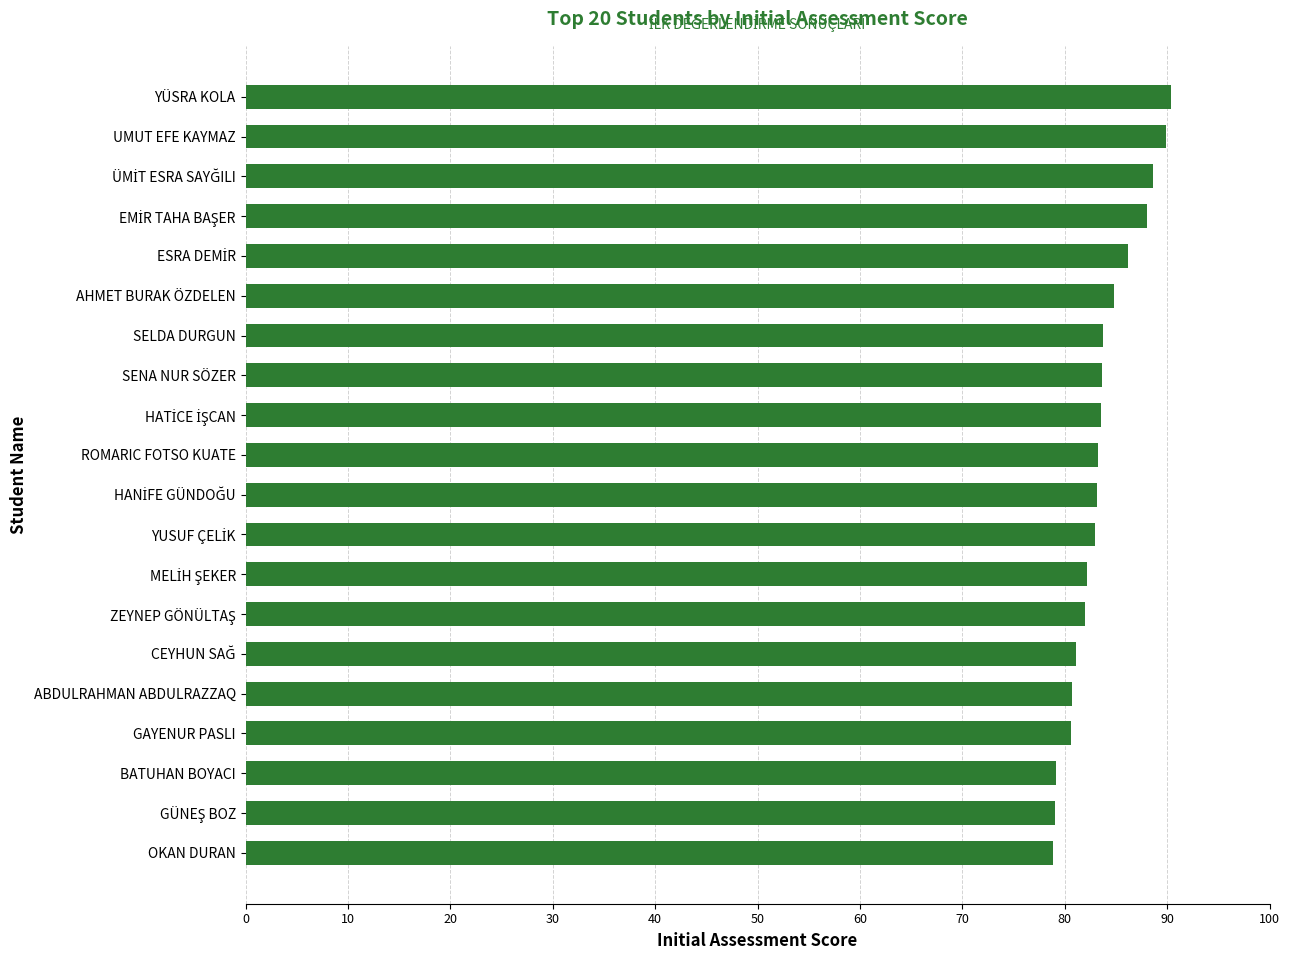

Between AHMET BURAK ÖZDELEN and YÜSRA KOLA, which is larger?

YÜSRA KOLA